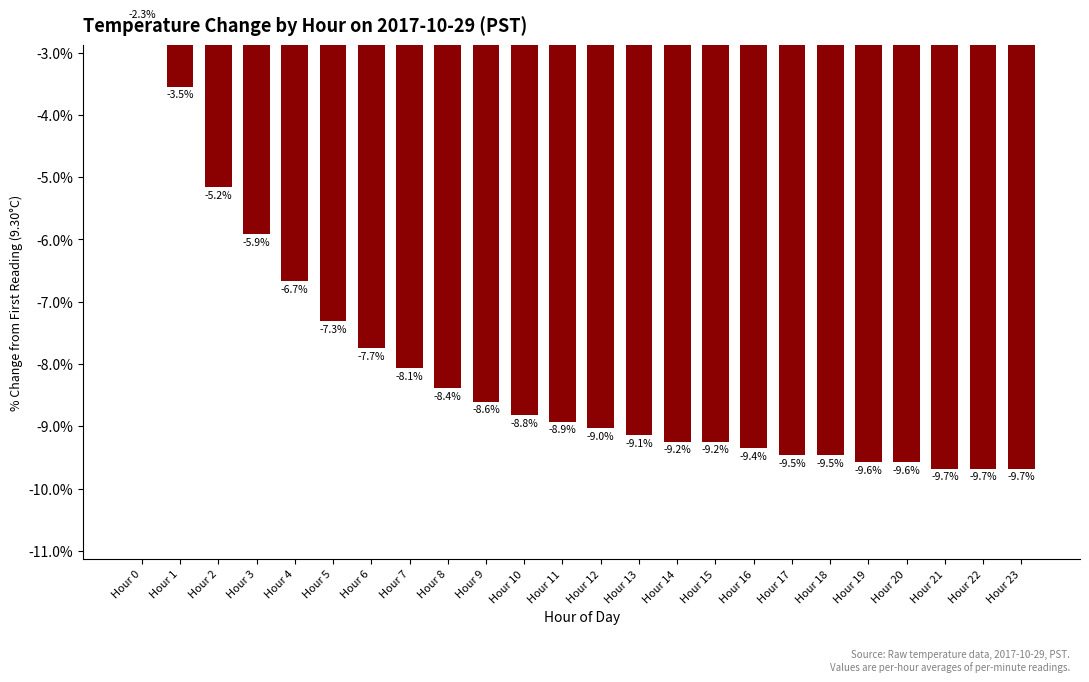

Where does the data first go above -8?

Hour 0